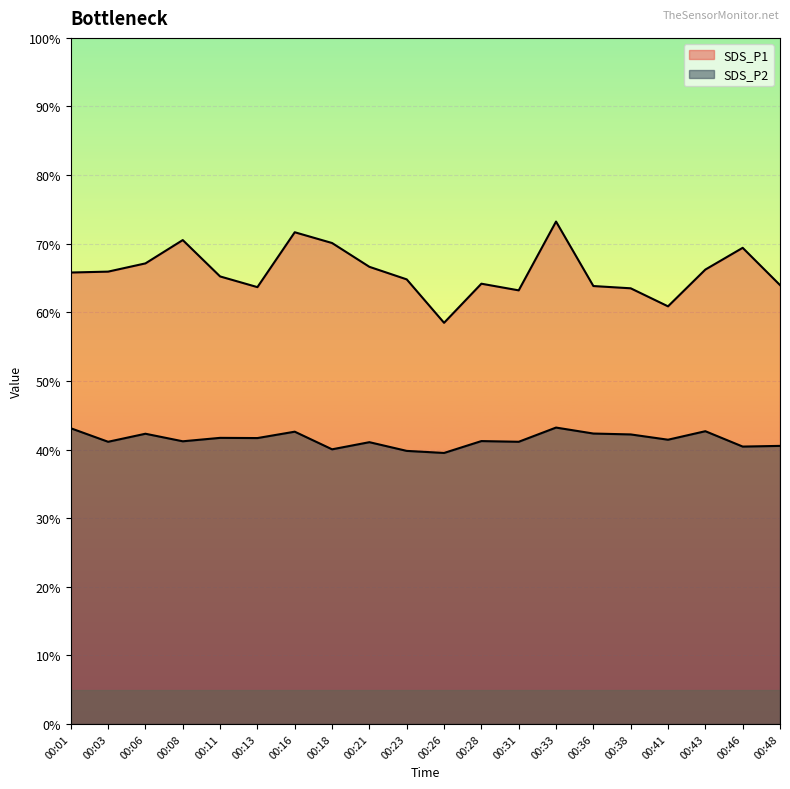

At how many categories does at least one series exceed 73?

1